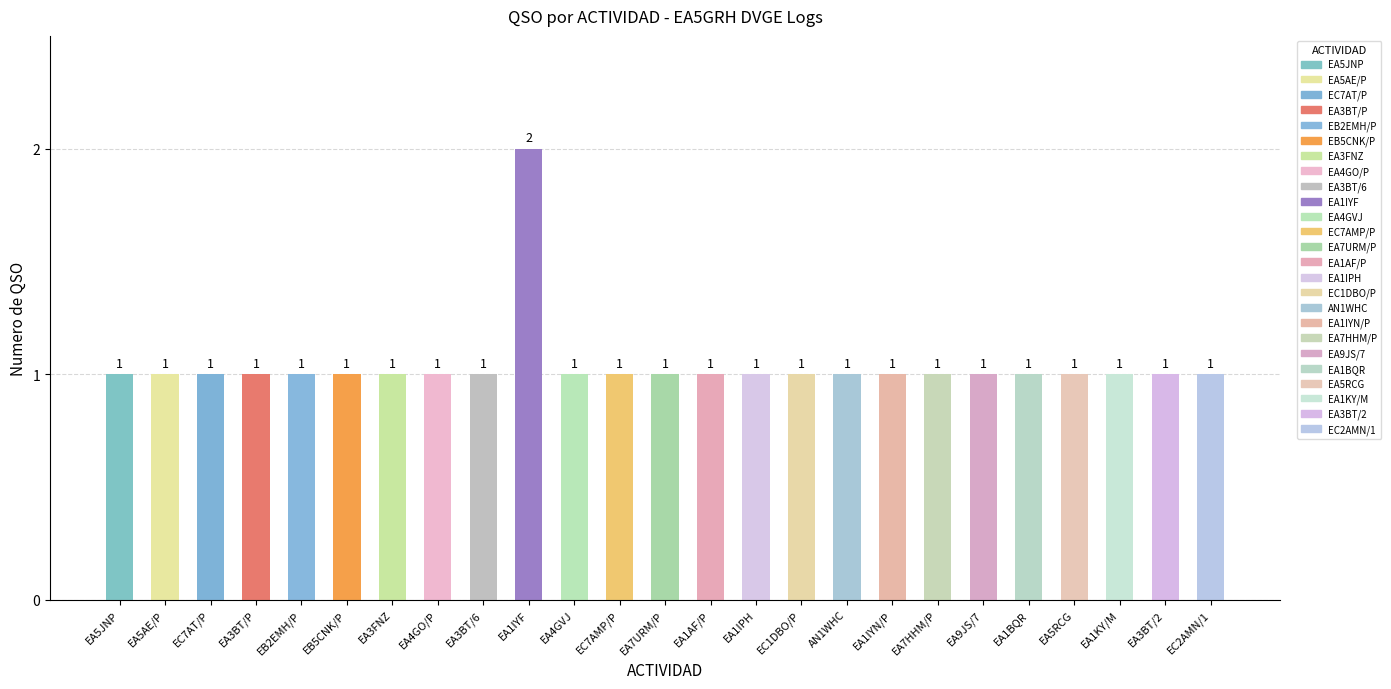

The chart shows a value of 2 at EA1IYF. True or false?

True